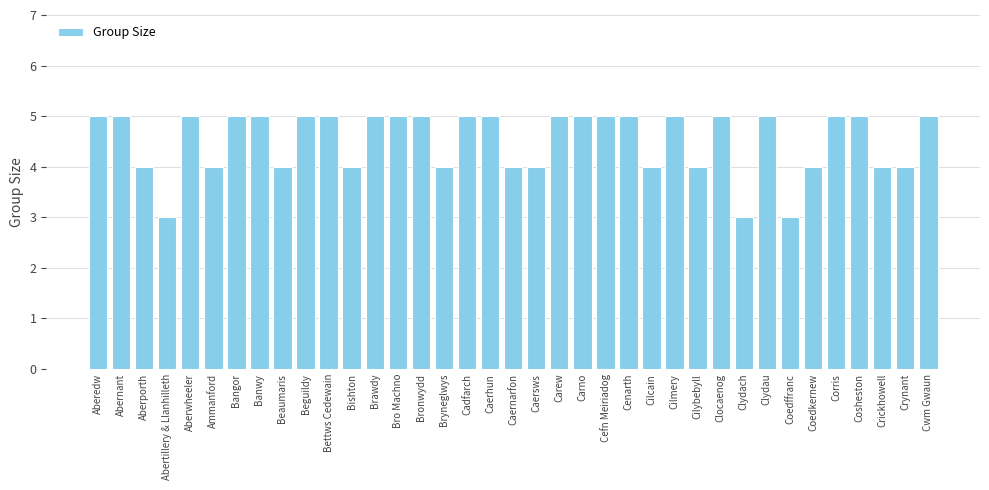

What is the difference between the second highest and second lowest values?

2